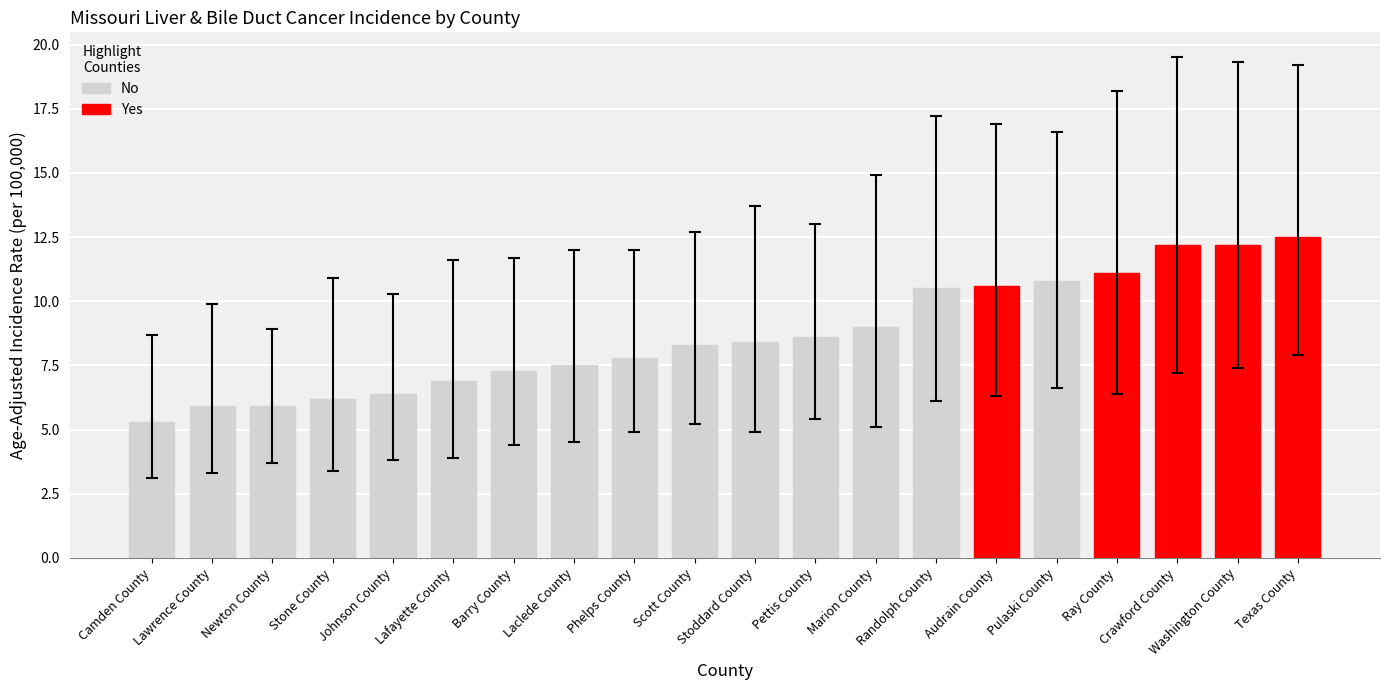

True or false: the data shows 7.3 at Barry County.

True